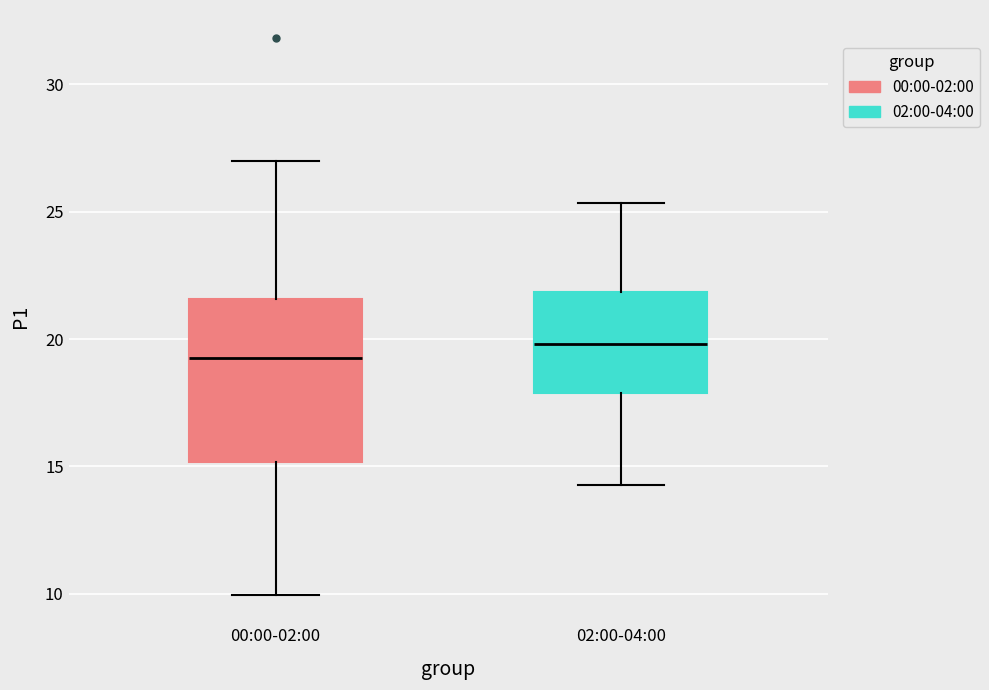

Comparing the boxes themselves (not the whiskers), which one is the tallest?

00:00-02:00